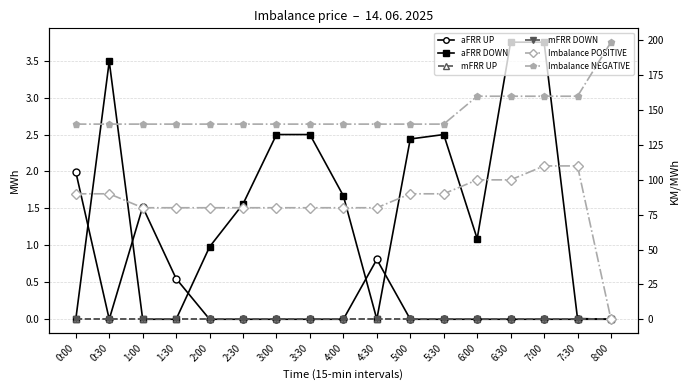

Reading left to right, extract all data points from this chart.

aFRR UP: 2.0	0.0	1.5	0.6	0.0	0.0	0.0	0.0	0.0	0.8	0.0	0.0	0.0	0.0	0.0	0.0	0.0
aFRR DOWN: 0.0	3.5	0.0	0.0	1.0	1.6	2.5	2.5	1.7	0.0	2.4	2.5	1.1	3.8	3.8	0.0	0.0
mFRR UP: 0.0	0.0	0.0	0.0	0.0	0.0	0.0	0.0	0.0	0.0	0.0	0.0	0.0	0.0	0.0	0.0	0.0
mFRR DOWN: 0.0	0.0	0.0	0.0	0.0	0.0	0.0	0.0	0.0	0.0	0.0	0.0	0.0	0.0	0.0	0.0	0.0
Imbalance POSITIVE: 90.0	90.0	80.0	80.0	80.0	80.0	80.0	80.0	80.0	80.0	90.0	90.0	100.0	100.0	110.0	110.0	0.0
Imbalance NEGATIVE: 140.0	140.0	140.0	140.0	140.0	140.0	140.0	140.0	140.0	140.0	140.0	140.0	160.0	160.0	160.0	160.0	198.8